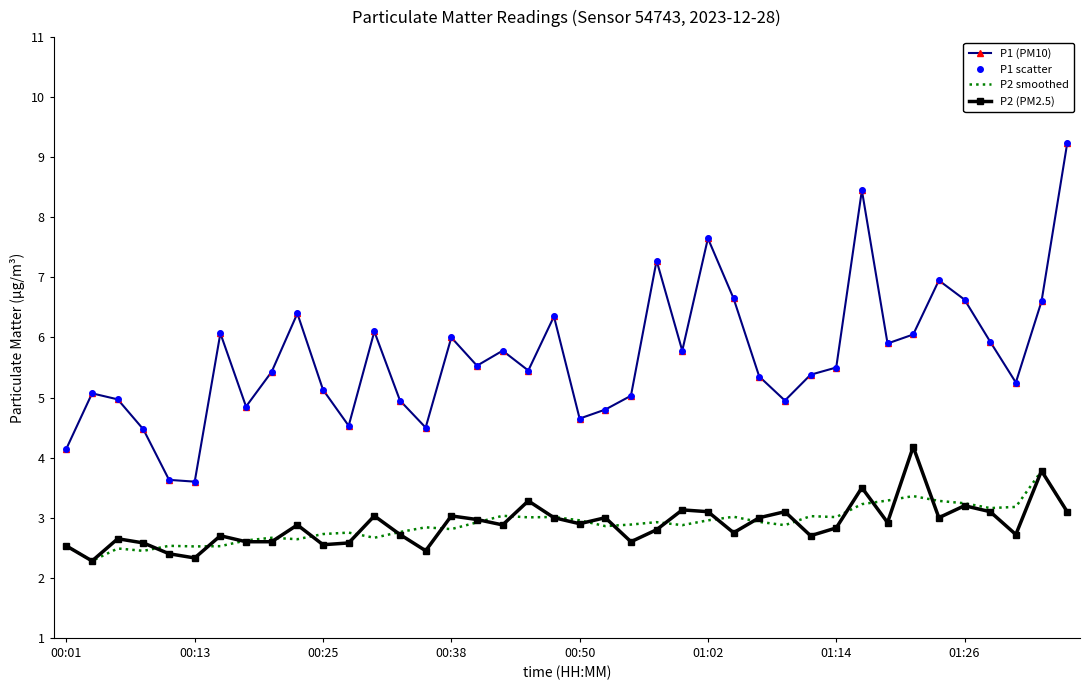

In P2 smoothed, how many points are lower than both neighbors (excluding endpoints)?

12